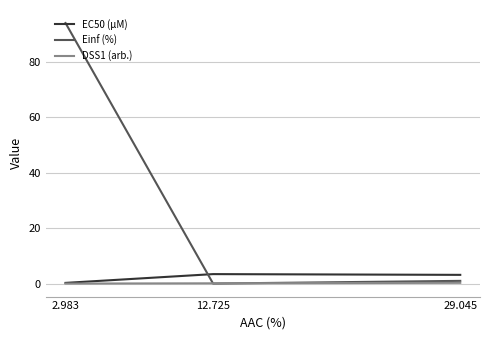

Which series has the largest total across all categories?

Einf (%)